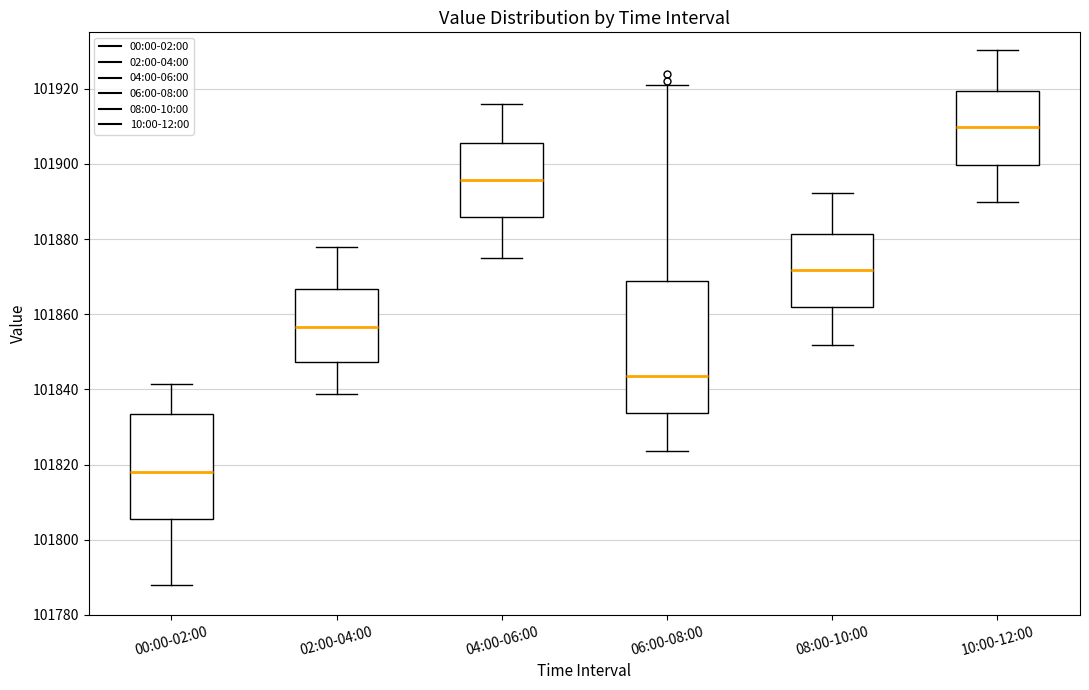

Which box is the tallest, from its lower edge to its upper edge?

06:00-08:00